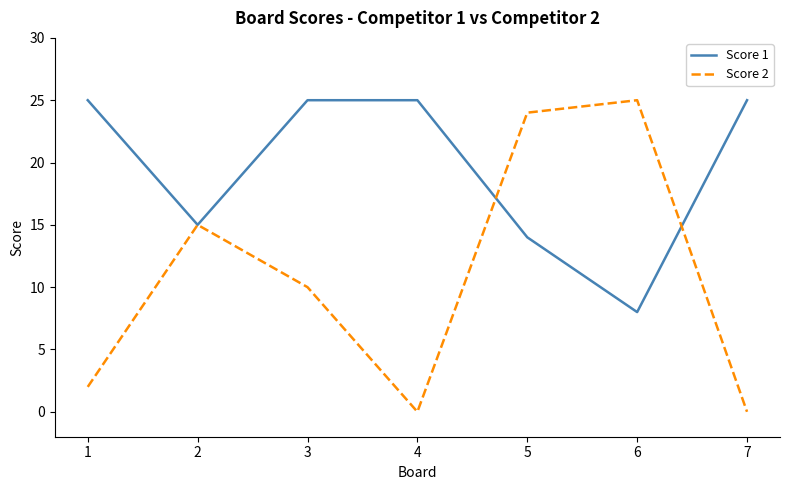

At 6, list the series in order from largest to smallest.

Score 2, Score 1